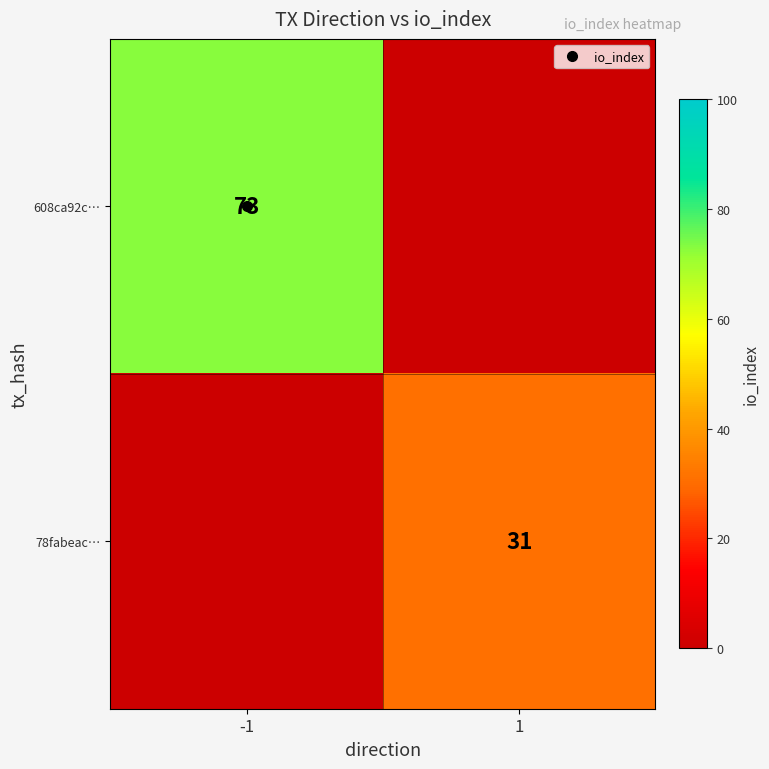

List the labels in order of 608ca92c… value, smallest first.

-1, 1